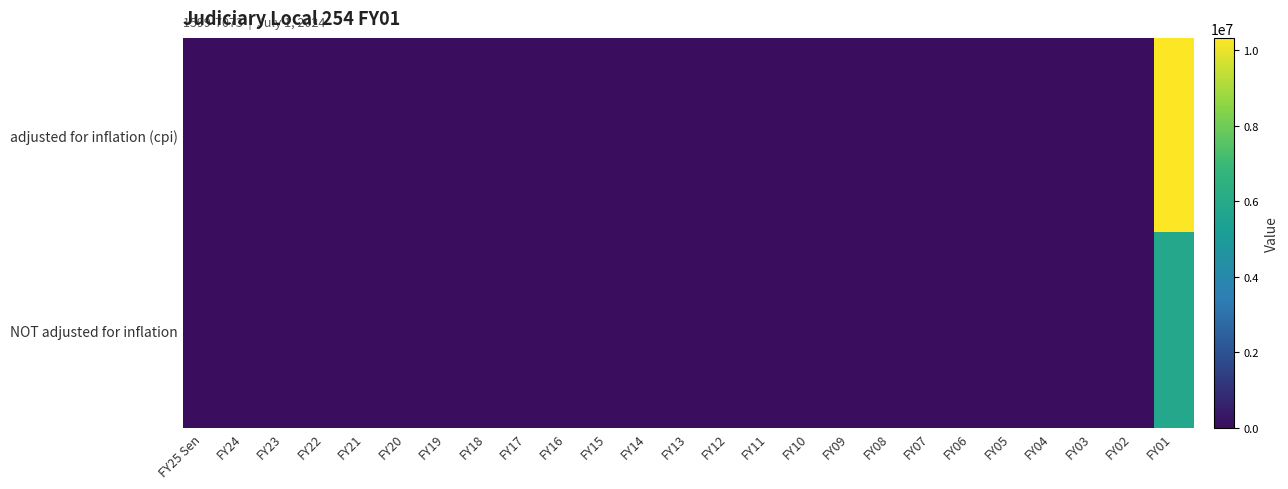

Count the number of categories in the chart.

25